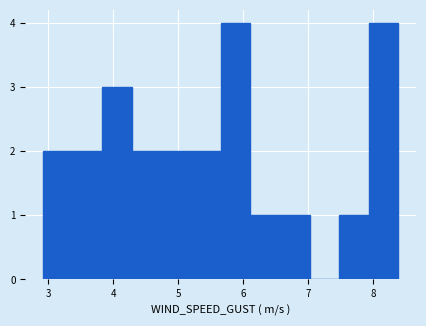

What is the height of the bar covering 7.5 to 7.9 on the x-axis? Neither the bar edges nor the heights are printed on the chart, so give them approximately, as read against the axes.

1